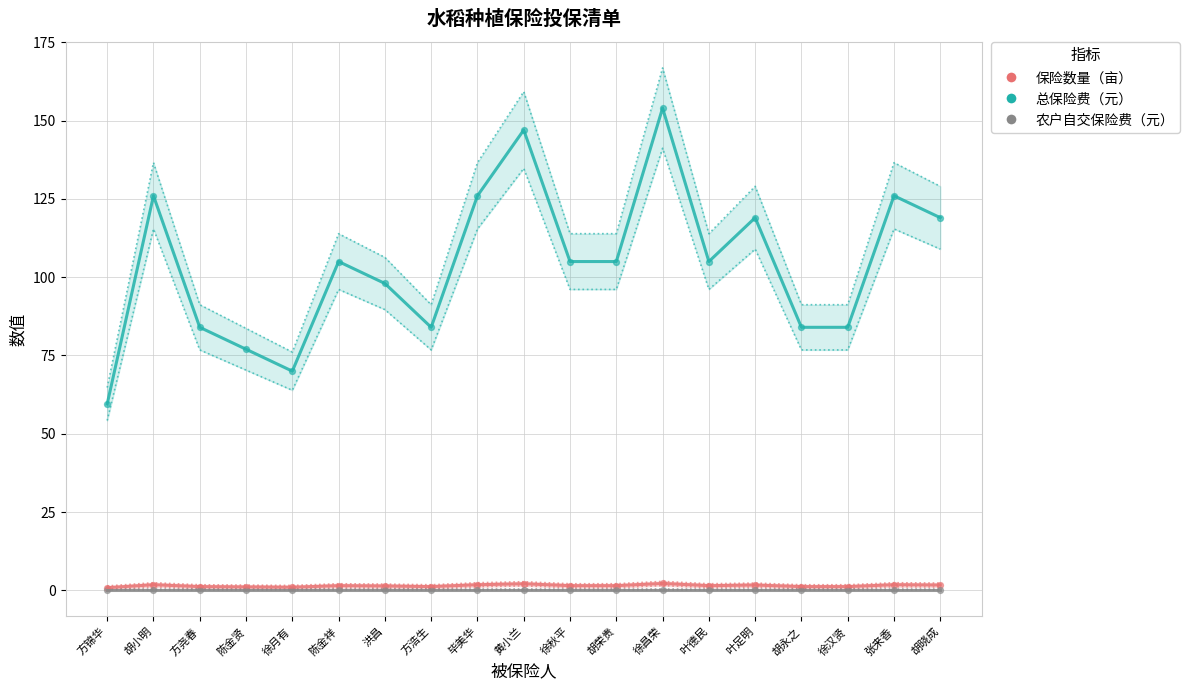

At how many categories does at least one series exceed 48?

19